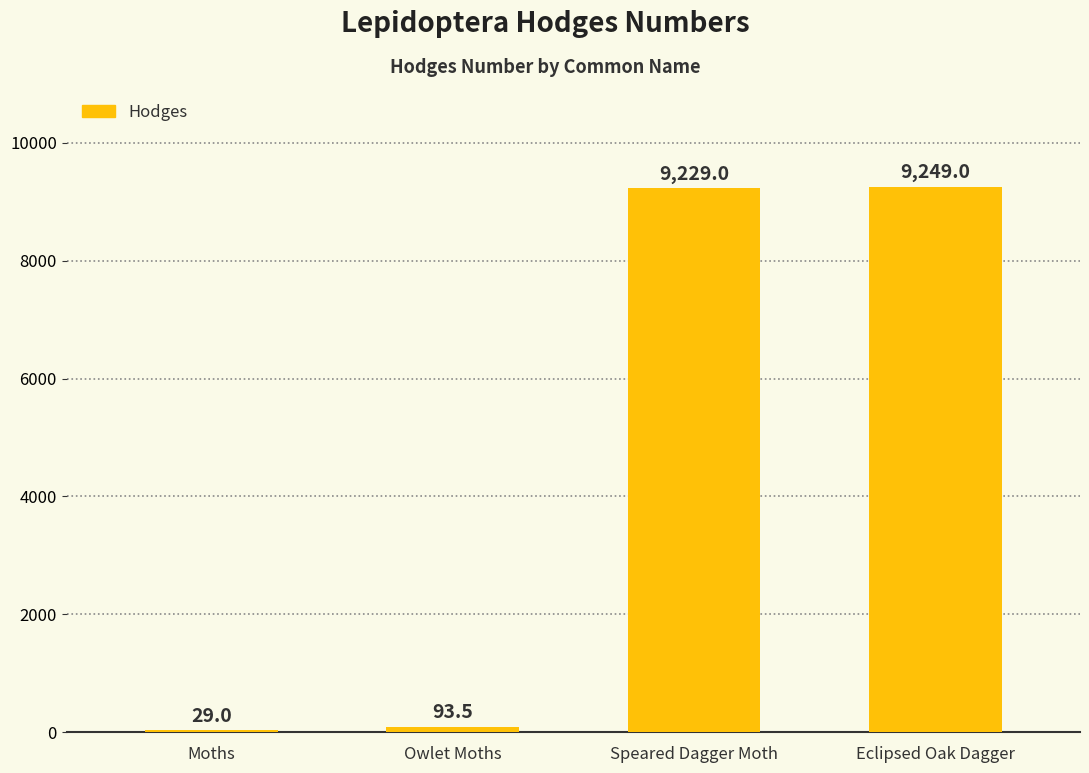

How many categories are shown in the chart?

4